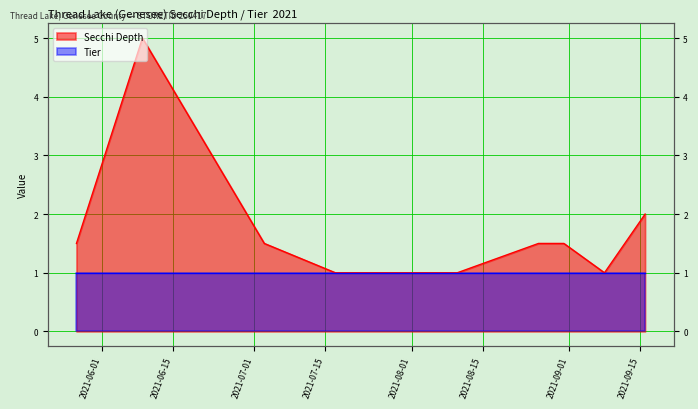

What is the sum of the values at 2021-08-26 and 2021-06-09?

6.5